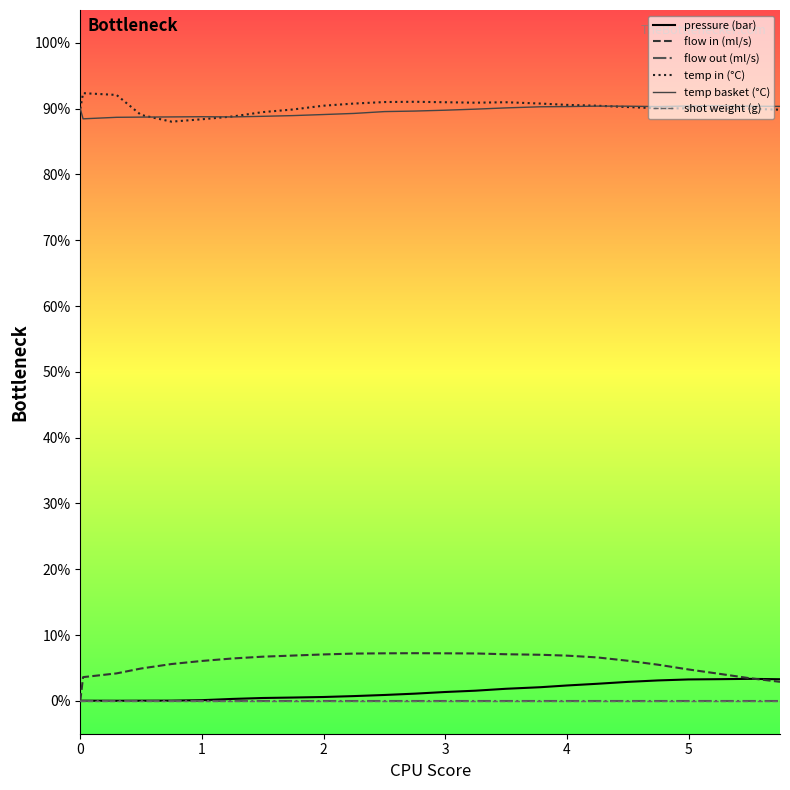

Reading left to right, what are all the values shown in this chart?

pressure (bar): 0.0	0.0	0.0	0.0	0.0	0.1	0.3	0.4	0.5	0.6	0.7	0.9	1.1	1.3	1.5	1.8	2.1	2.3	2.6	2.9	3.1	3.2	3.3	3.3	3.3
flow in (ml/s): 0.0	3.6	4.2	4.9	5.6	6.1	6.4	6.7	6.9	7.0	7.2	7.2	7.2	7.2	7.2	7.1	7.0	6.9	6.6	6.1	5.5	4.8	4.1	3.4	2.9
flow out (ml/s): 0.0	0.0	0.0	0.0	0.0	0.0	0.0	0.0	0.0	0.0	0.0	0.0	0.0	0.0	0.0	0.0	0.0	0.0	0.0	0.0	0.0	0.0	0.0	0.0	0.0
temp in (°C): 90.0	92.4	92.1	89.0	88.0	88.4	88.8	89.5	89.9	90.5	90.8	91.0	91.0	91.0	90.9	91.0	90.8	90.6	90.5	90.2	90.0	90.0	90.0	90.0	89.8
temp basket (°C): 90.0	88.5	88.7	88.7	88.8	88.8	88.8	88.8	89.0	89.1	89.3	89.6	89.6	89.8	89.9	90.1	90.3	90.3	90.4	90.4	90.3	90.4	90.5	90.4	90.3
shot weight (g): 0.0	0.0	0.0	0.0	0.0	0.0	0.0	0.0	0.0	0.0	0.0	0.0	0.0	0.0	0.0	0.0	0.0	0.0	0.0	0.0	0.0	0.0	0.0	0.0	0.0